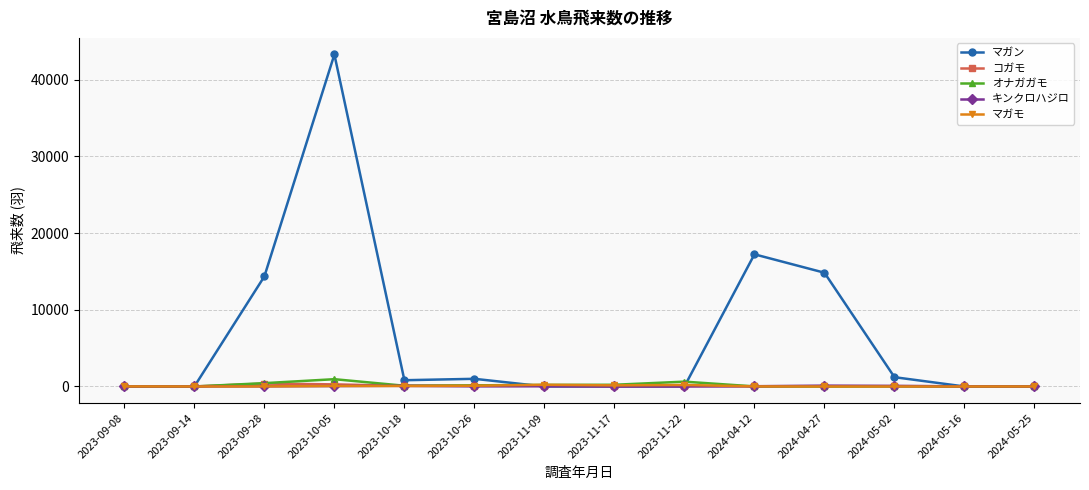

What is the label of the 11th point from the left?

2024-04-27